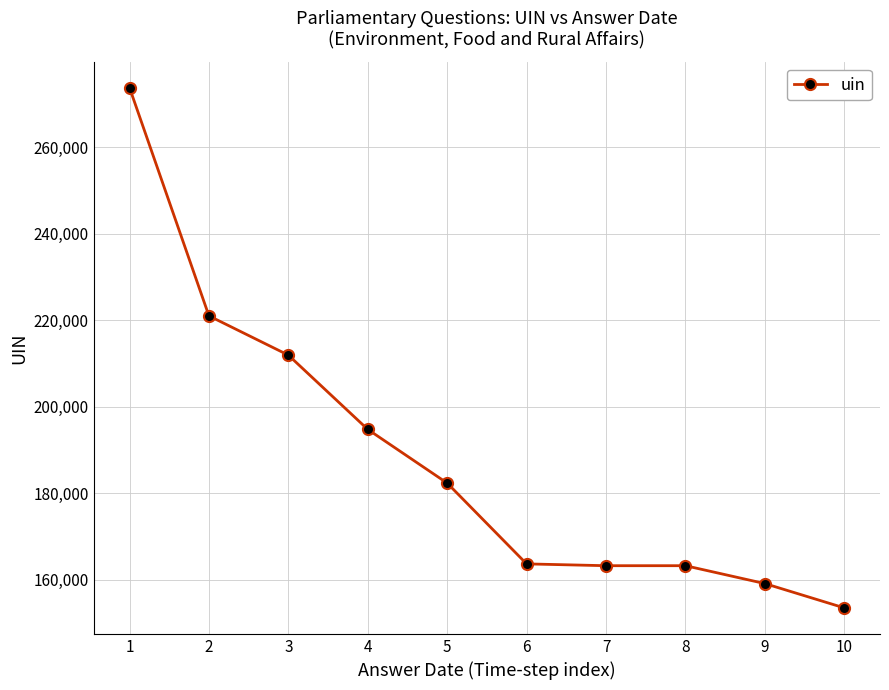

What is the smallest value displayed?

153431